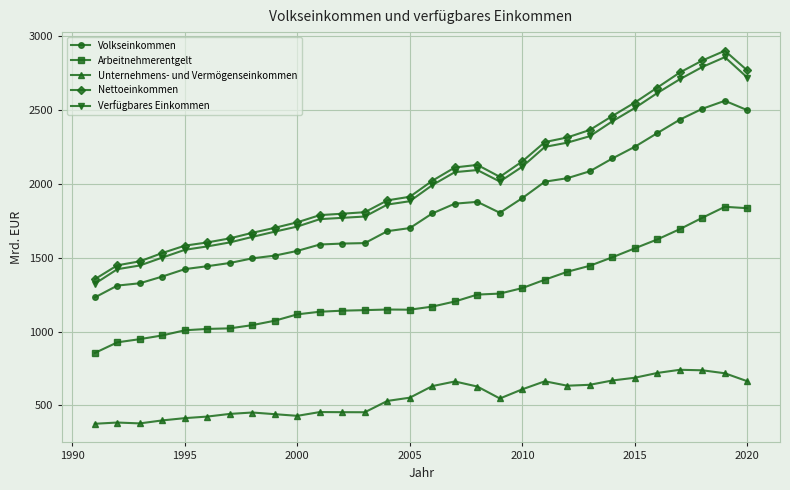

Which series has the largest range (max minus min)?

Nettoeinkommen